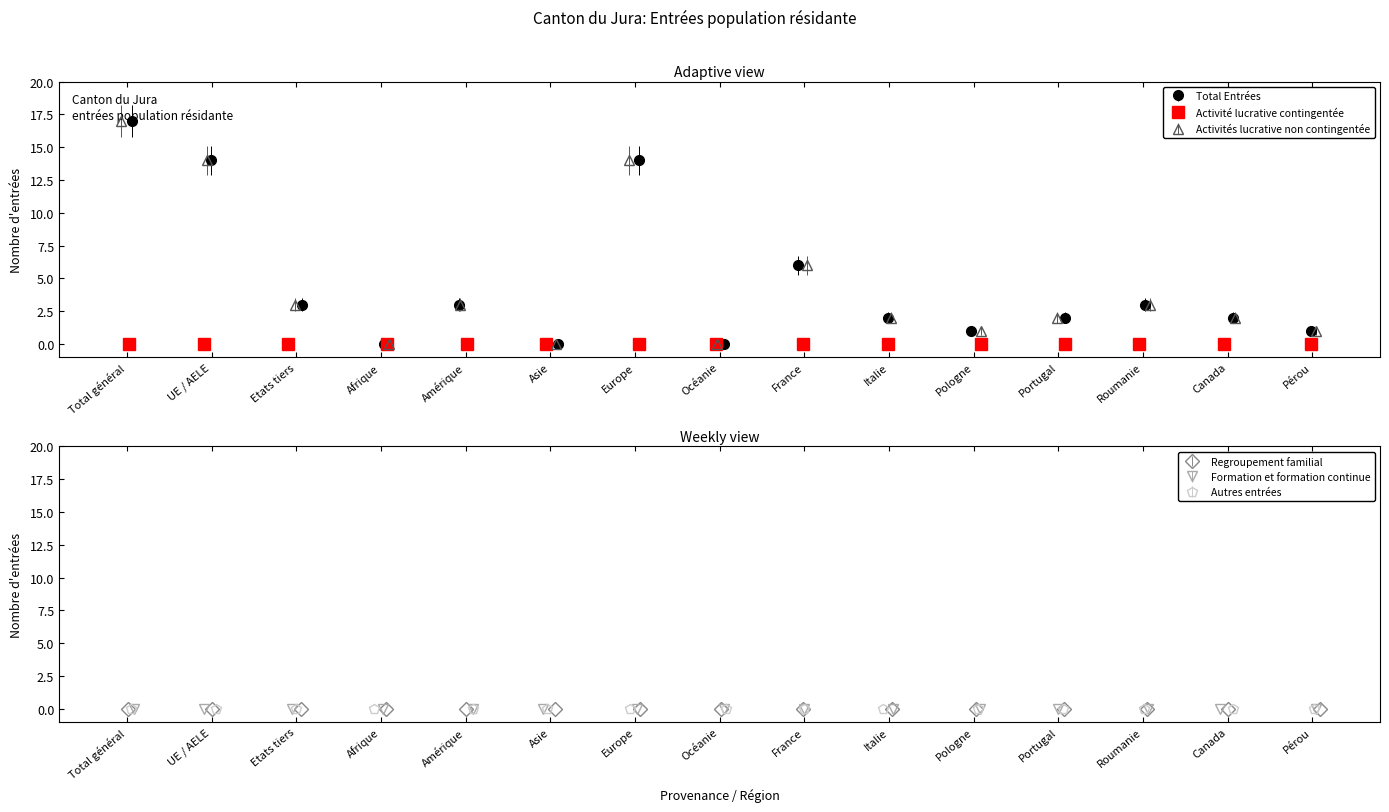

Which has a higher value, Océanie or UE / AELE?

UE / AELE